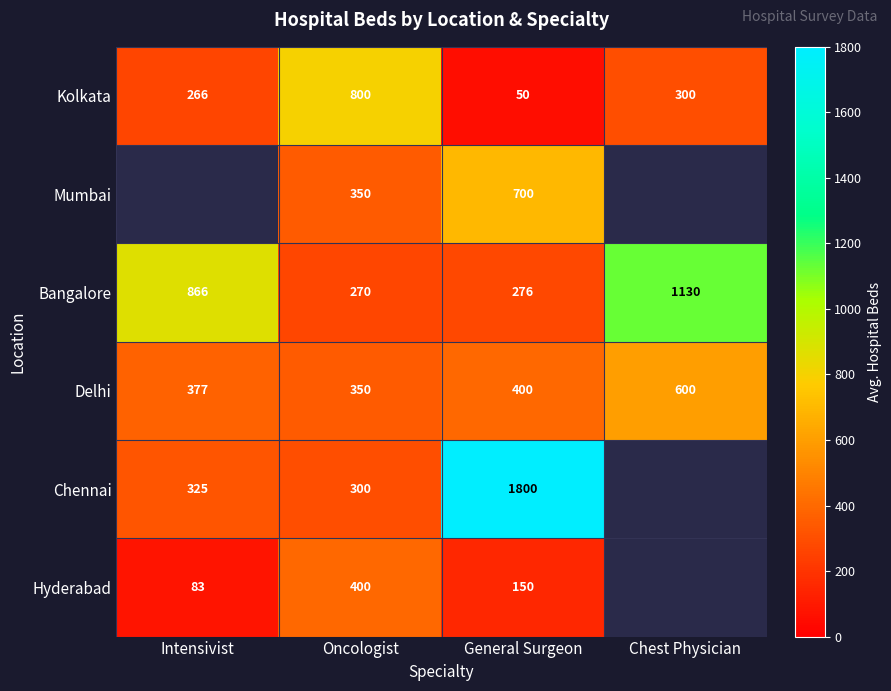

How many distinct data groups are displayed?

6